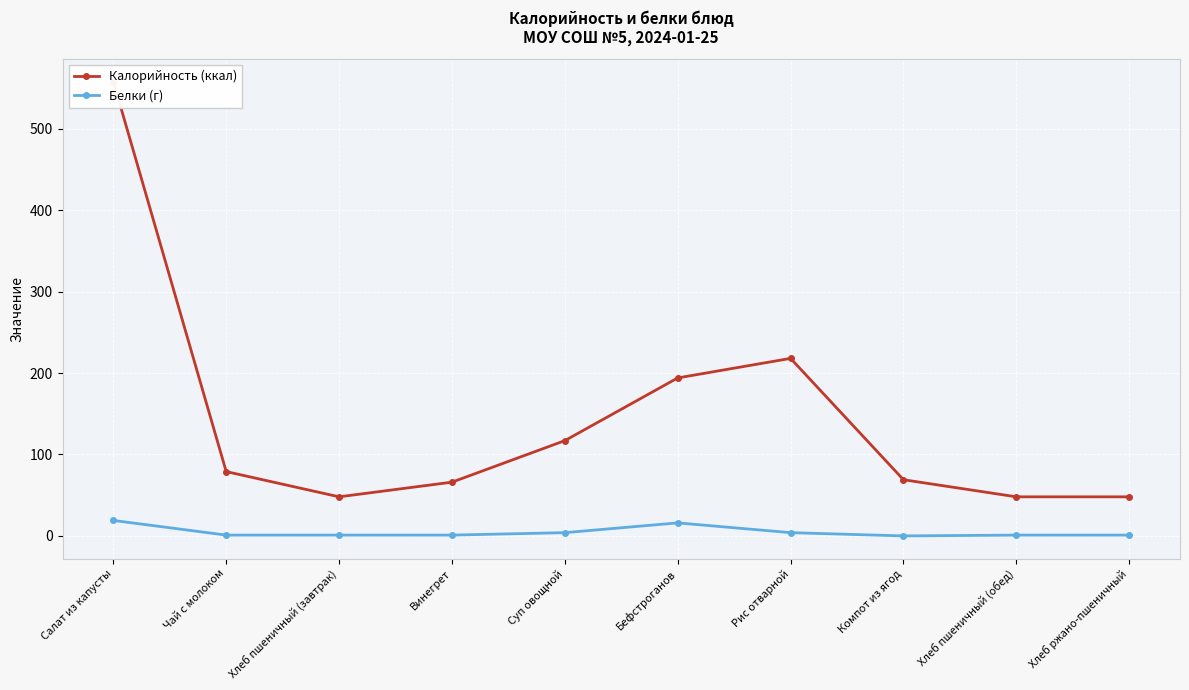

Which series has the largest total across all categories?

Калорийность (ккал)